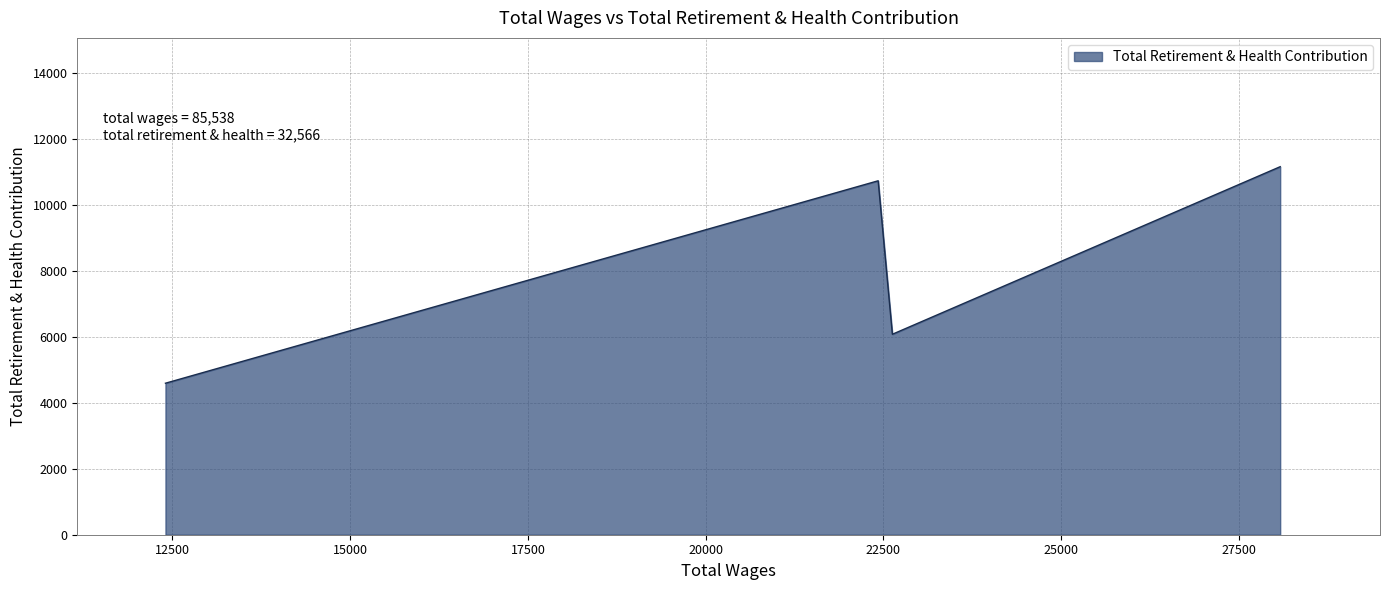

Does the chart display data point markers on the line(s)?

No